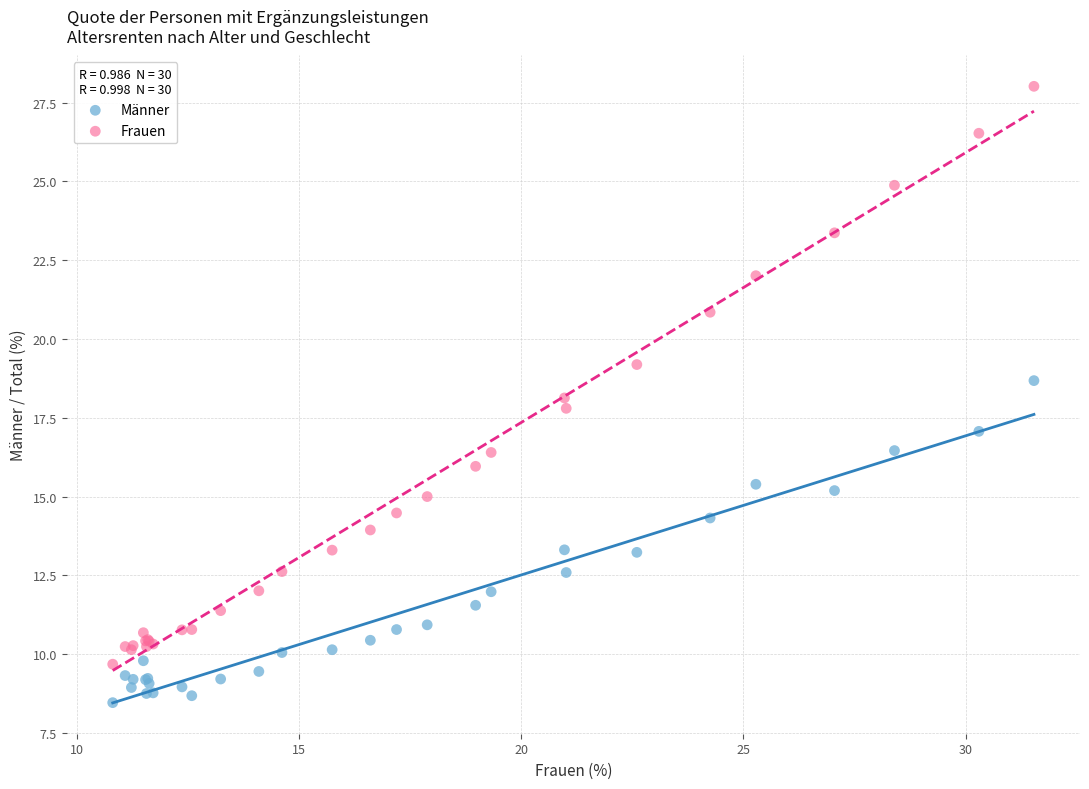

Which series contains the highest Y value?

Frauen